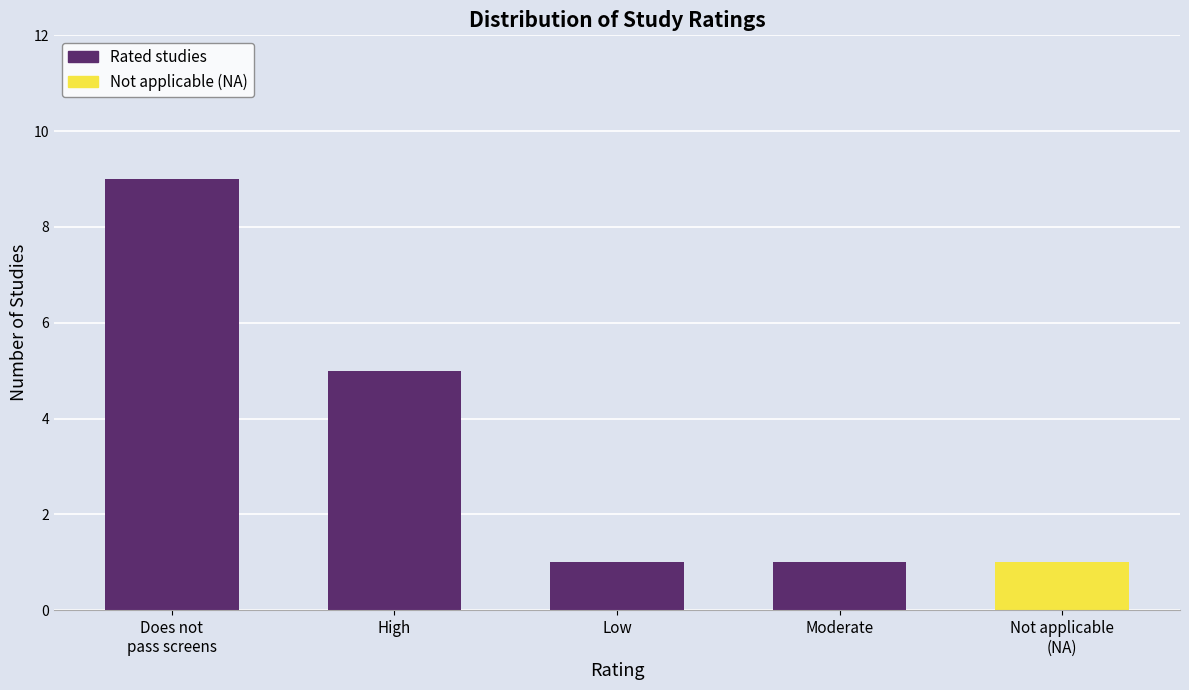

What is the difference between the second highest and second lowest values?

4